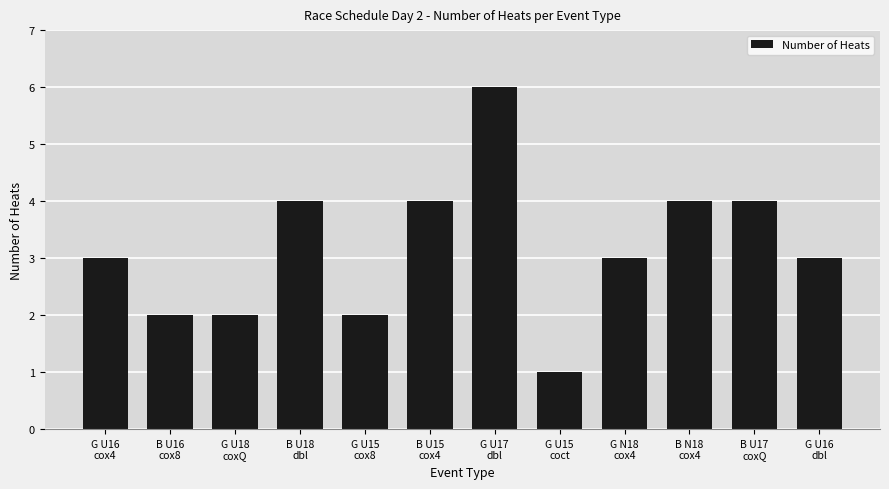

What is the difference between the maximum and minimum values?

5